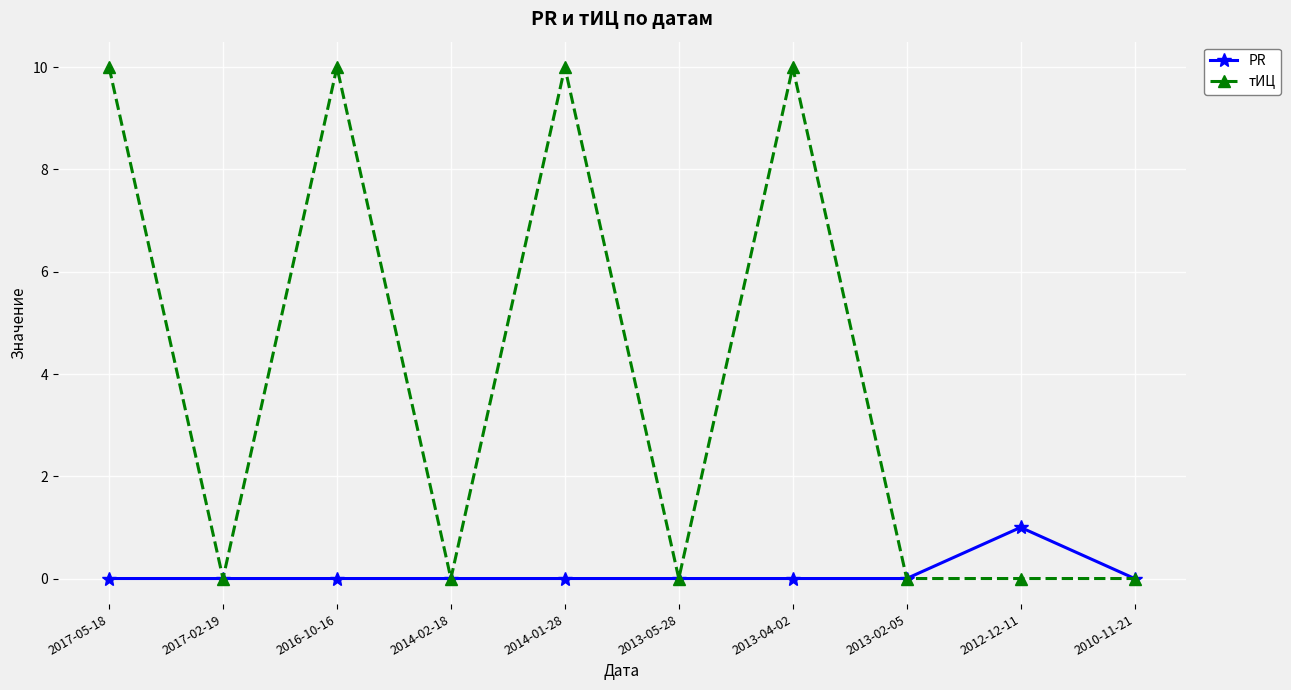

What is the label of the 9th point from the right?

2017-02-19